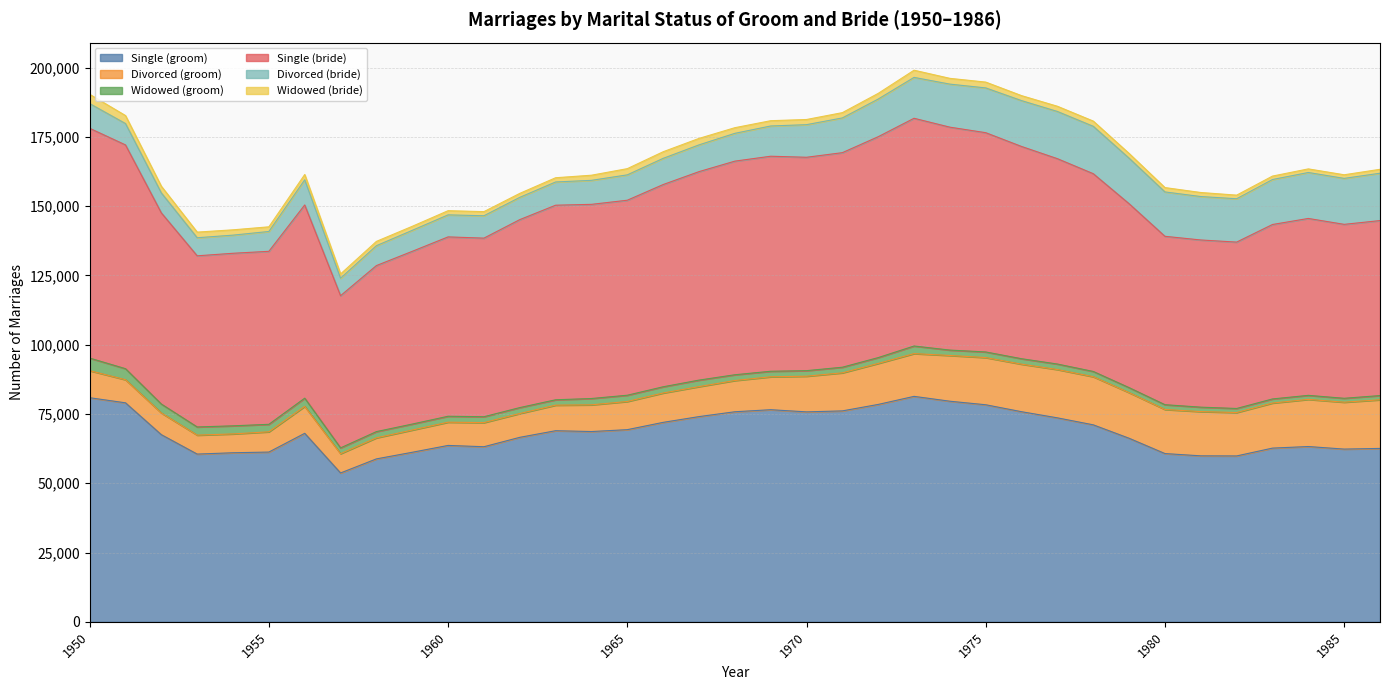

True or false: Divorced (groom) and Widowed (groom) cross at least once.

False